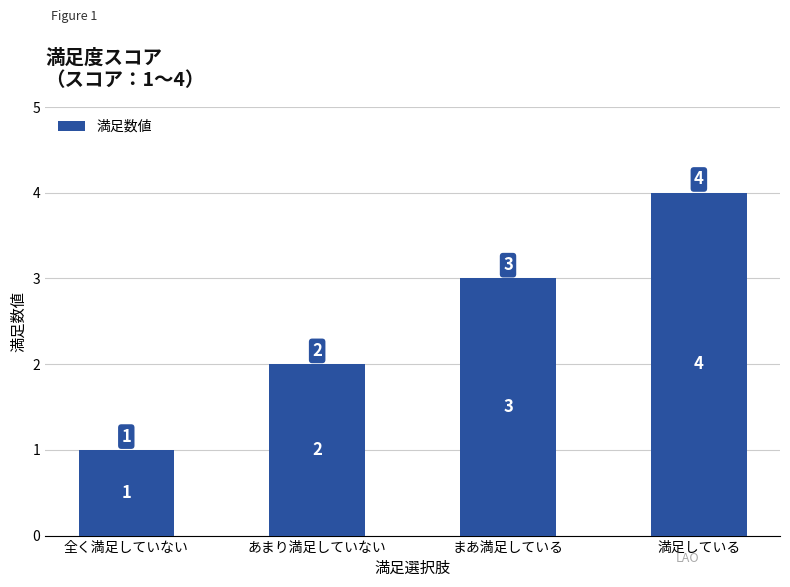

How many distinct data groups are displayed?

1